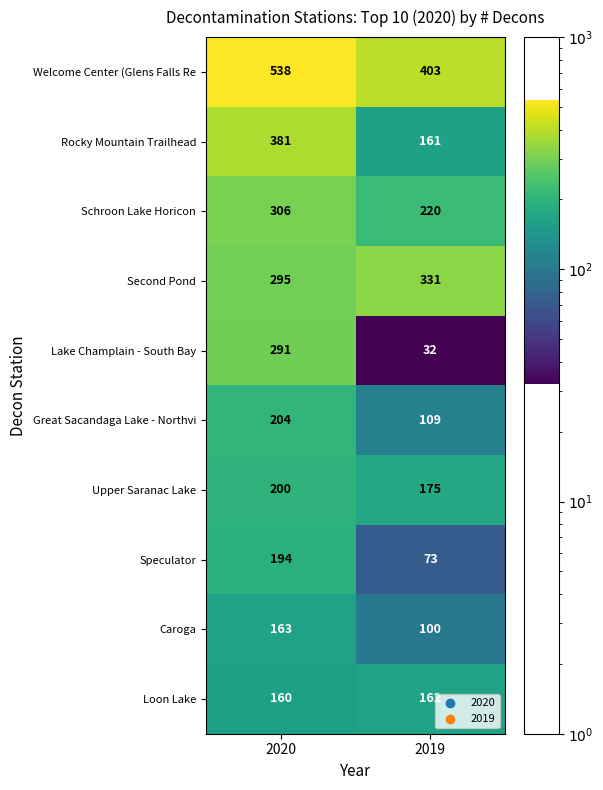

Is it true that Loon Lake equals 266 at 2020?

False